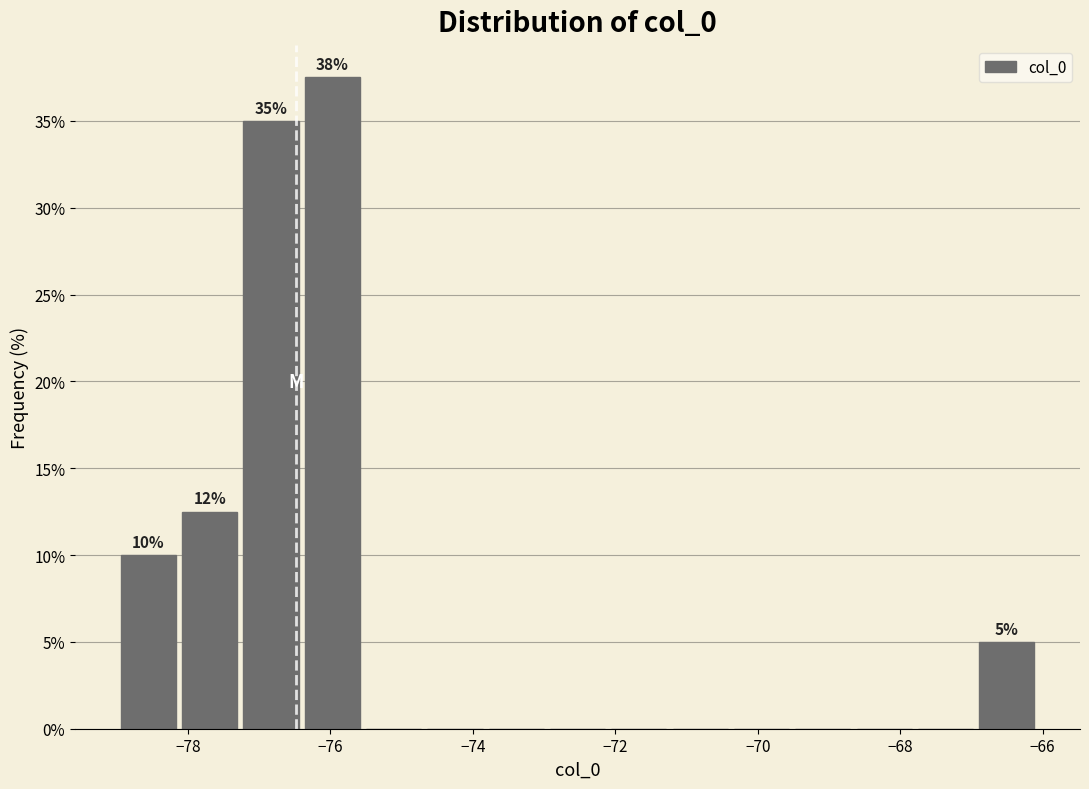

Over which range of the x-axis is the bar tallest?

-76.4 to -75.6